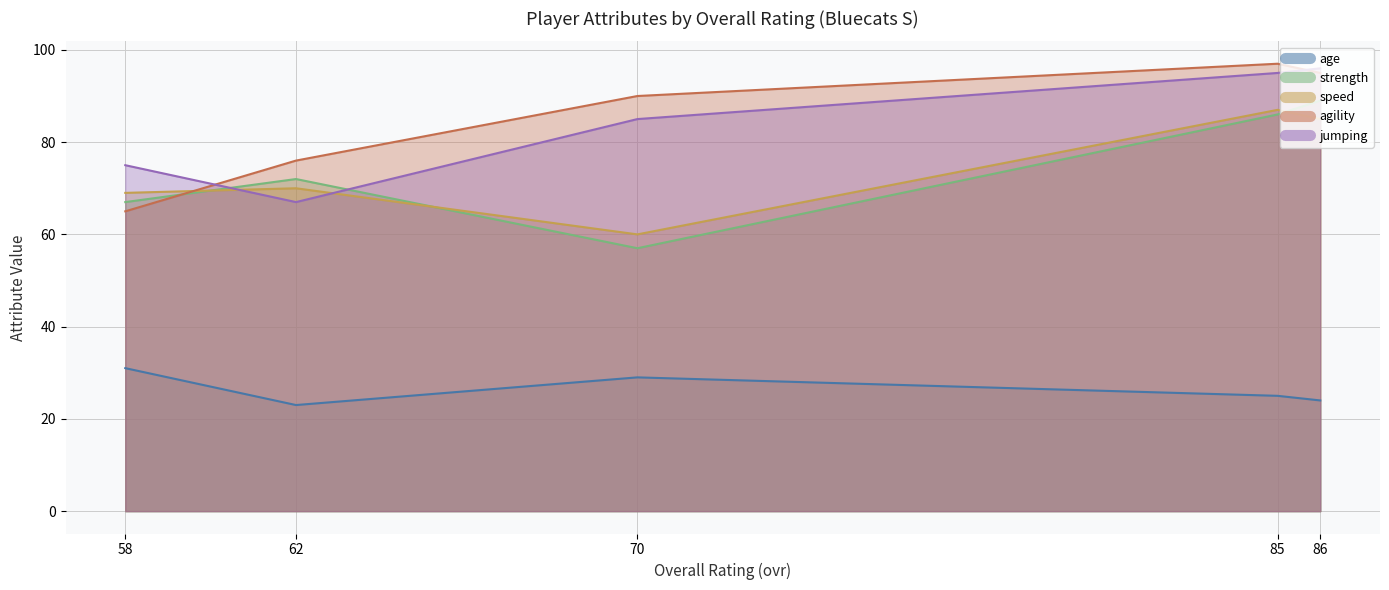

True or false: agility has more than 2 points higher than both neighbors.

False